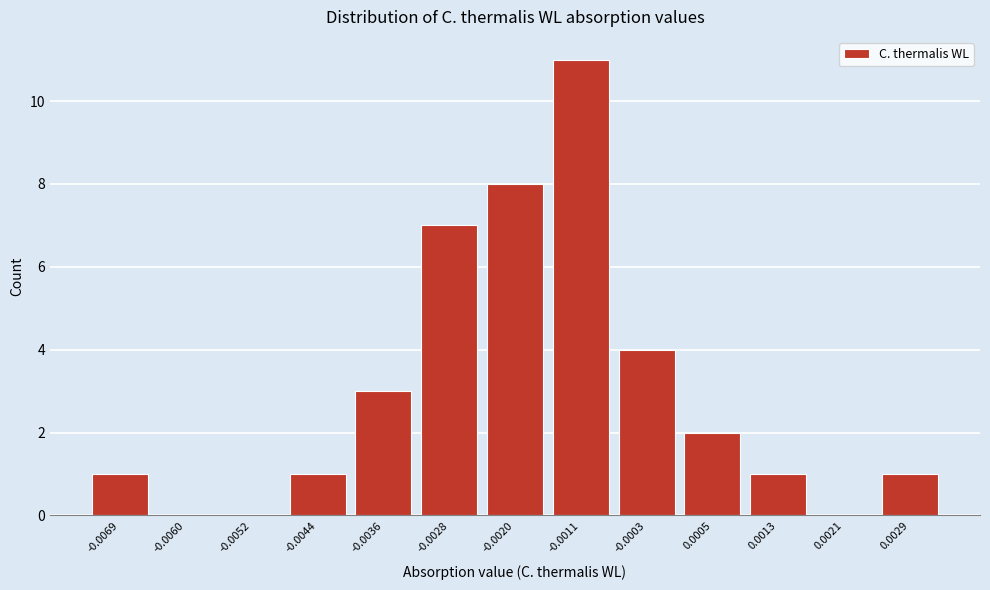

Reading right to left, extract all data points from this chart.

0.0029=1	0.0021=0	0.0013=1	0.0005=2	-0.0003=4	-0.0011=11	-0.0020=8	-0.0028=7	-0.0036=3	-0.0044=1	-0.0052=0	-0.0060=0	-0.0069=1